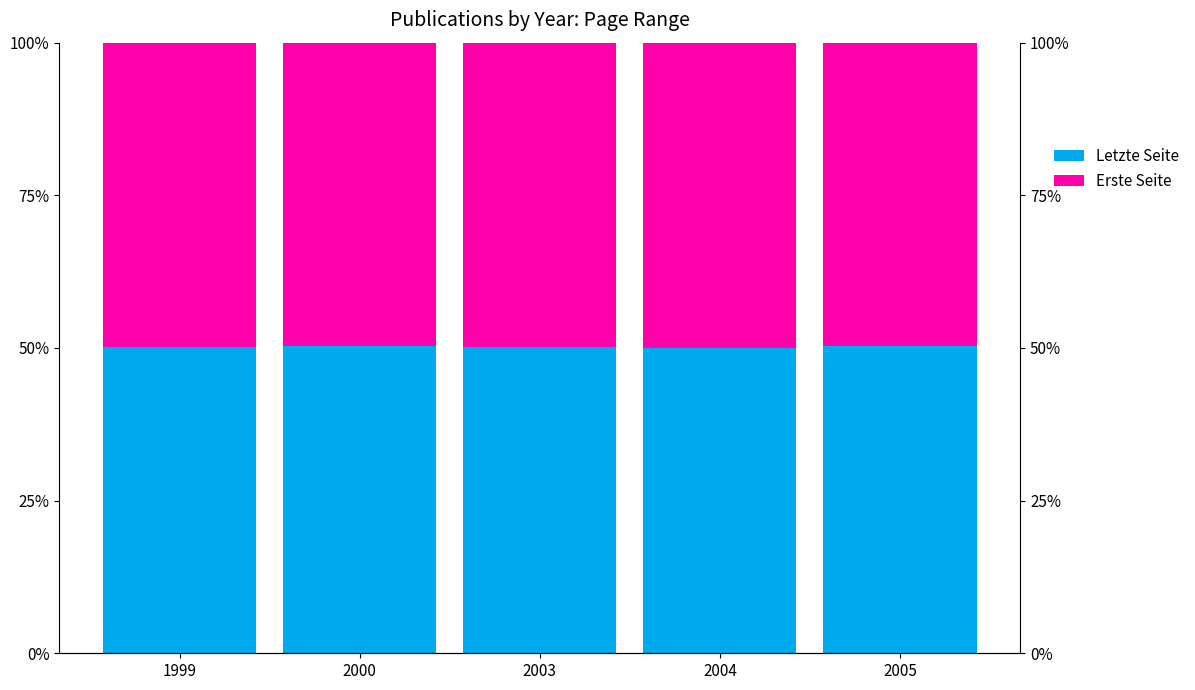

Reading right to left, extract all data points from this chart.

Letzte Seite: 50.3	50.1	50.1	50.3	50.1
Erste Seite: 49.7	49.9	49.9	49.7	49.9